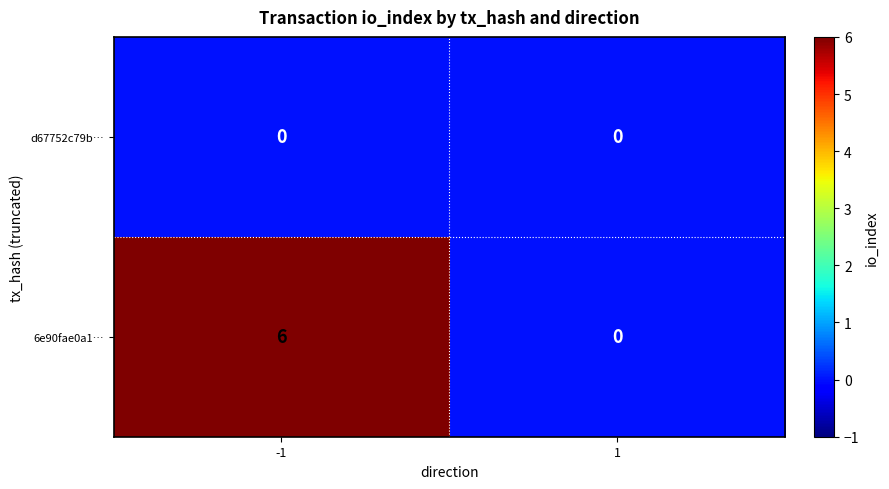

Rank the categories by 6e90fae0a1… value from lowest to highest.

1, -1